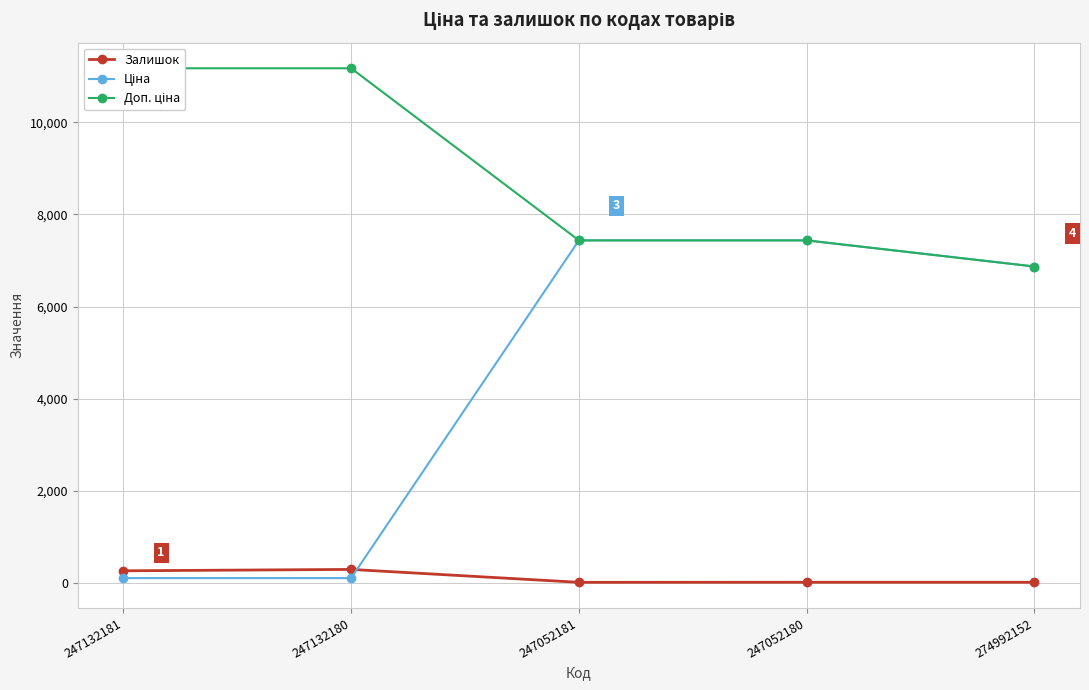

True or false: Доп. ціна has more than 1 interior local peaks.

False